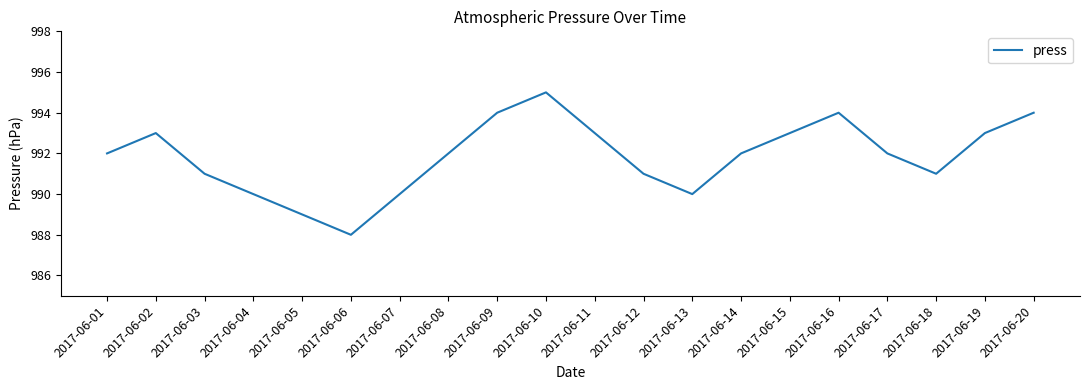

The chart shows a value of 1739 at 2017-06-05. True or false?

False